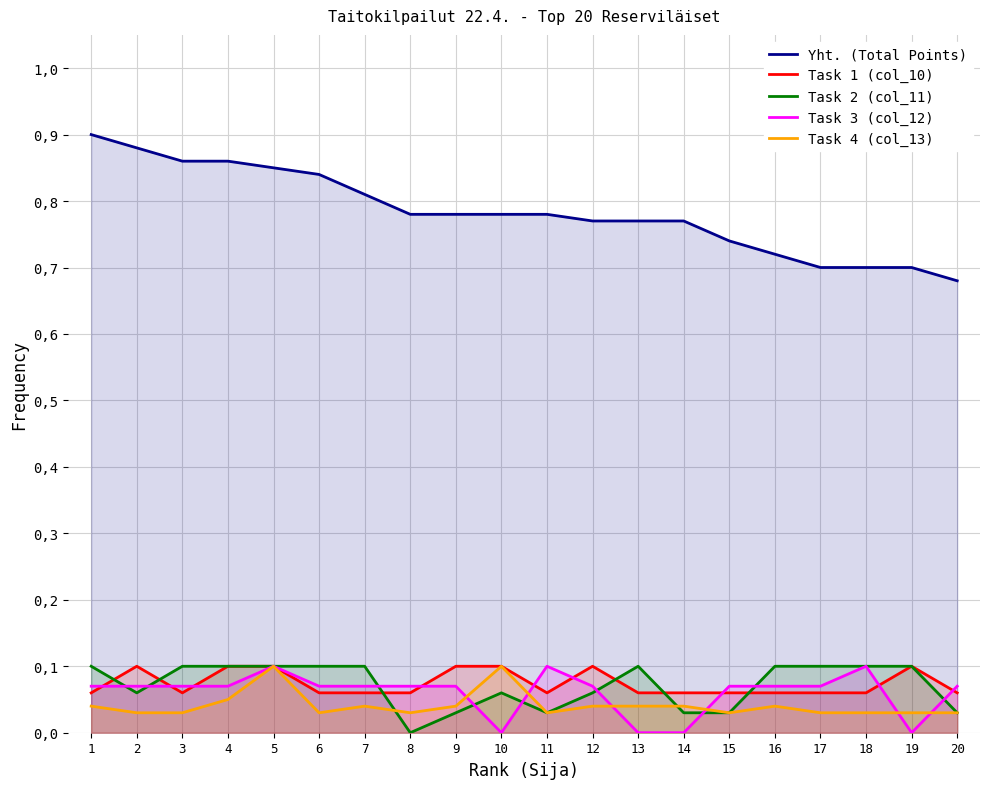

Which series has the largest range (max minus min)?

Yht. (Total Points)